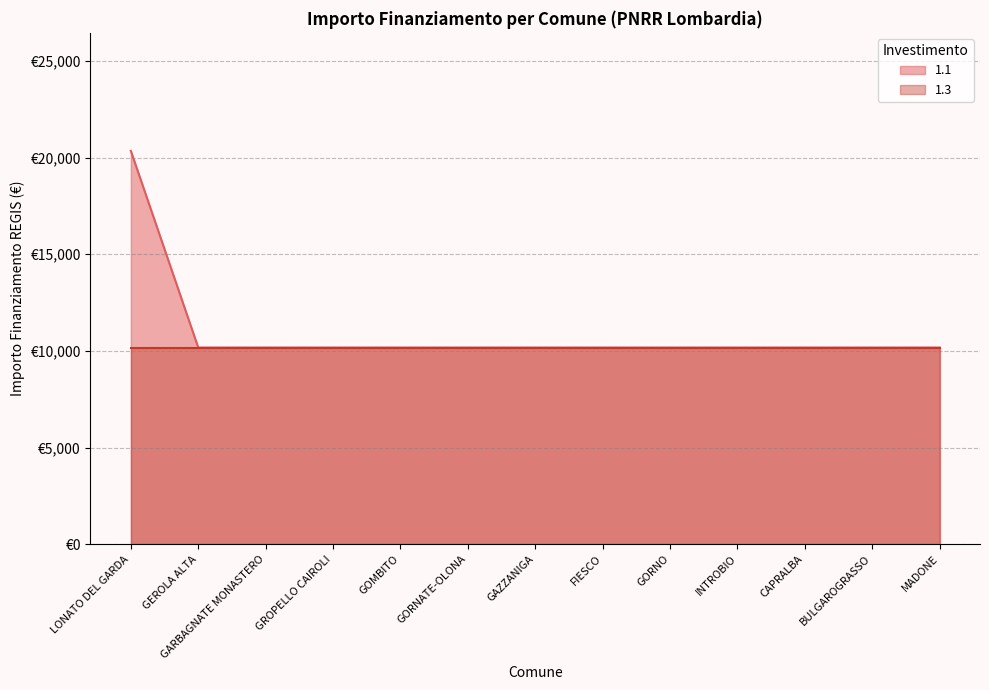

Does the chart display data point markers on the line(s)?

No